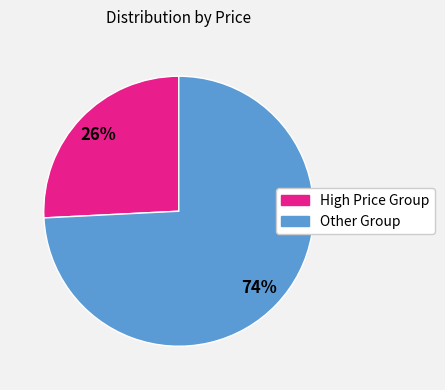

To the nearest percent, what is the average slice percentage?

50%